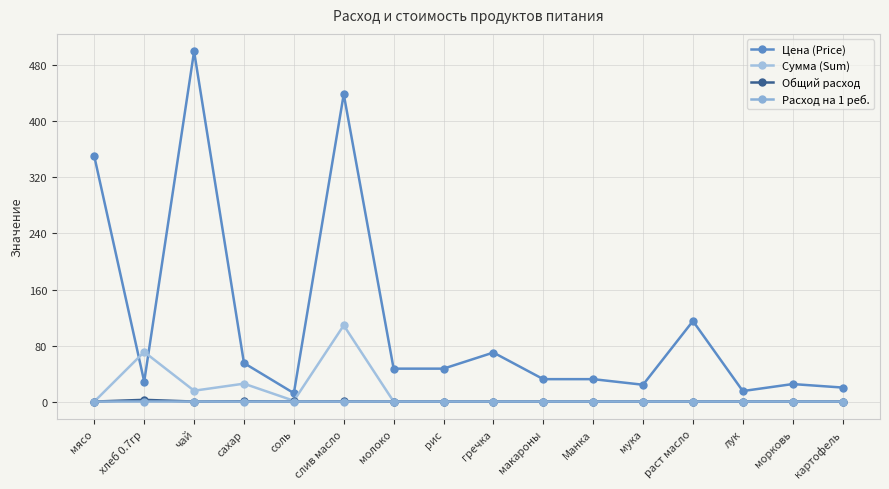

True or false: Сумма (Sum) and Общий расход intersect in this chart.

False